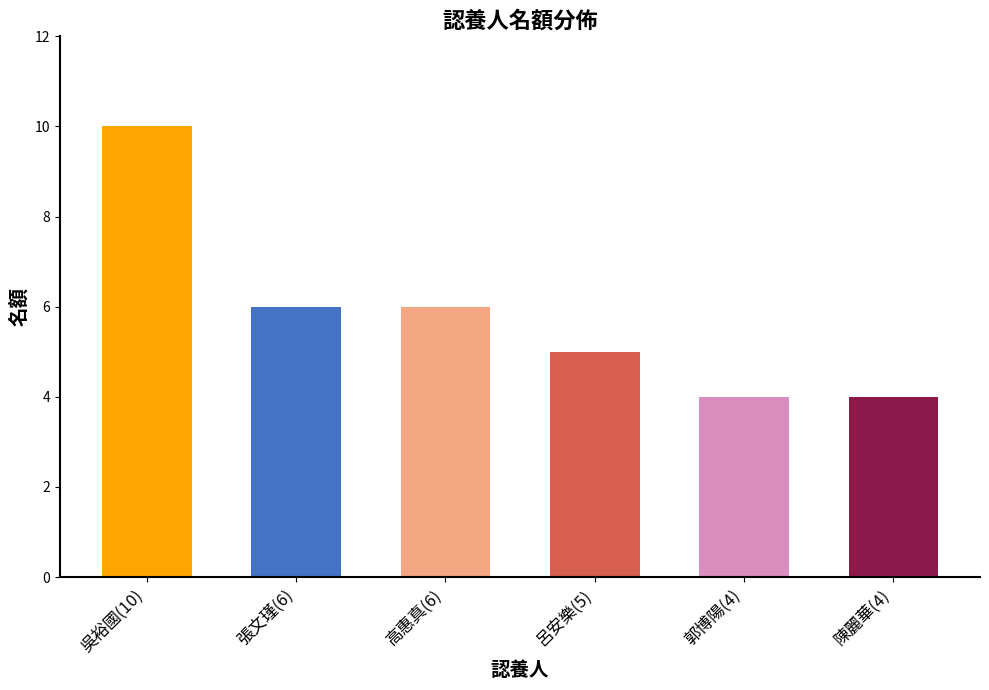

What is the value of the 3rd bar from the left?

6